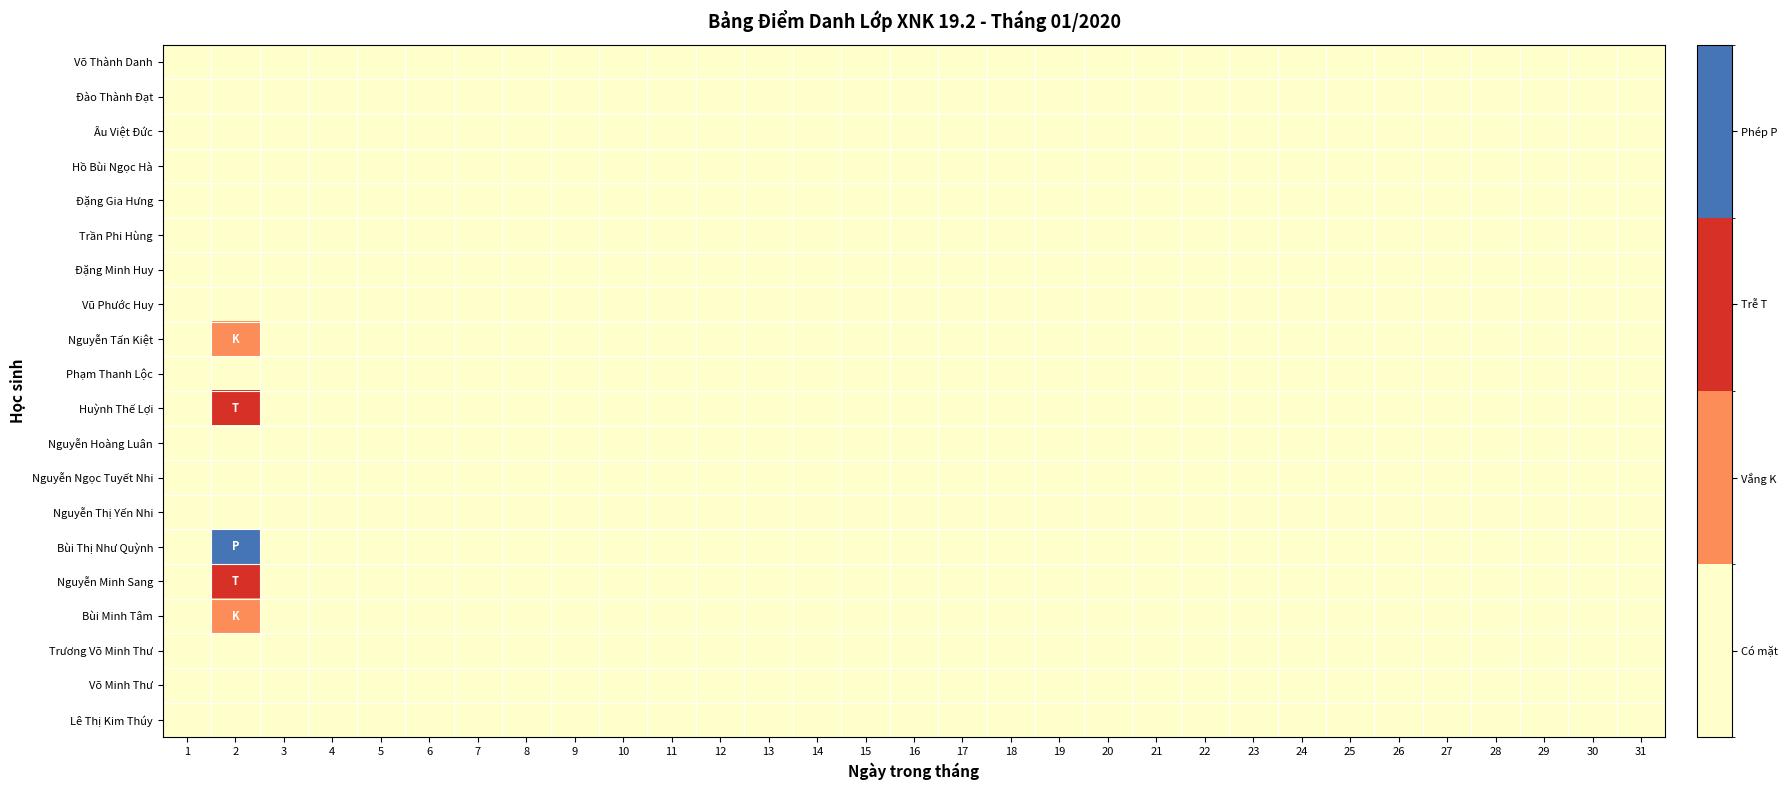

Rank the series at 20 from lowest to highest value.

Võ Thành Danh, Đào Thành Đạt, Âu Việt Đức, Hồ Bùi Ngọc Hà, Đặng Gia Hưng, Trần Phi Hùng, Đặng Minh Huy, Vũ Phước Huy, Nguyễn Tấn Kiệt, Phạm Thanh Lộc, Huỳnh Thế Lợi, Nguyễn Hoàng Luân, Nguyễn Ngọc Tuyết Nhi, Nguyễn Thị Yến Nhi, Bùi Thị Như Quỳnh, Nguyễn Minh Sang, Bùi Minh Tâm, Trương Võ Minh Thư, Võ Minh Thư, Lê Thị Kim Thúy